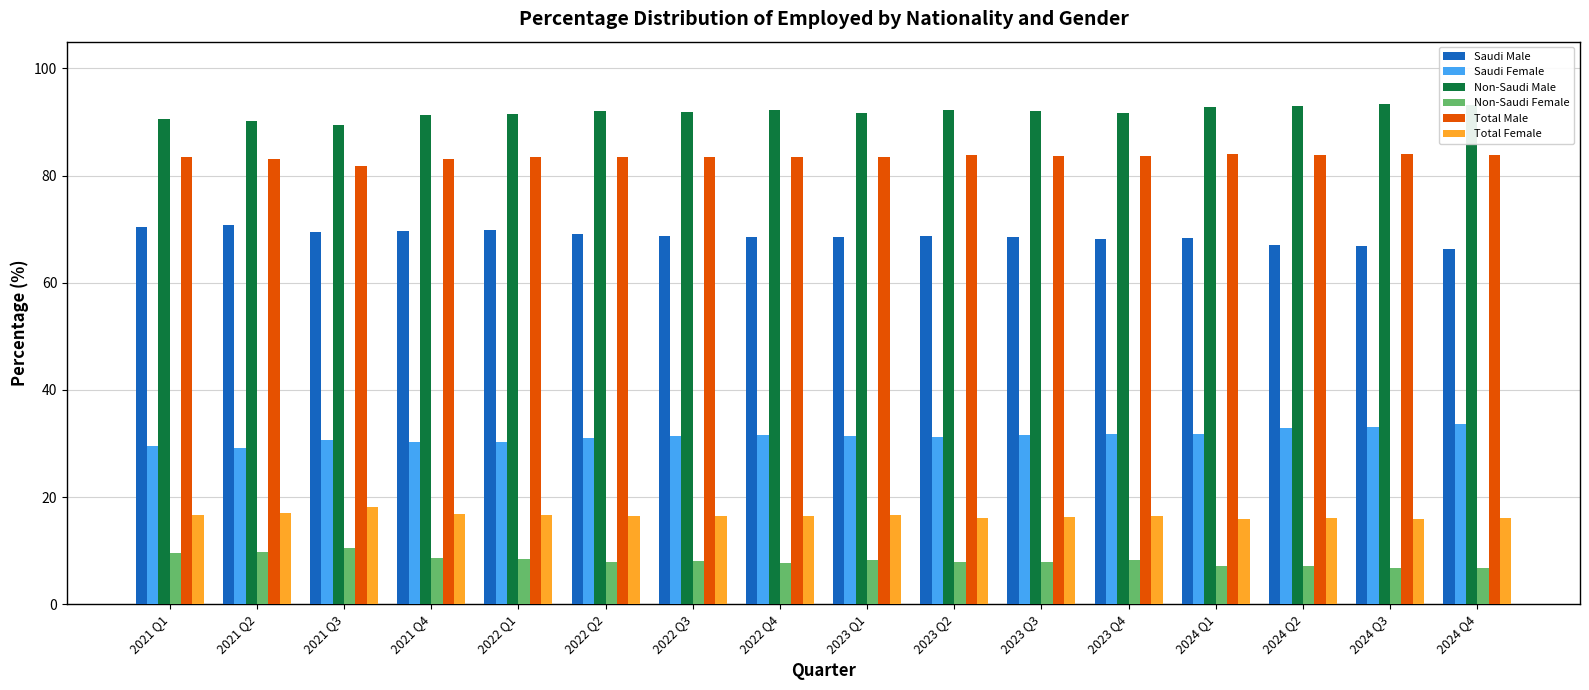

How many data points does each series have?

16